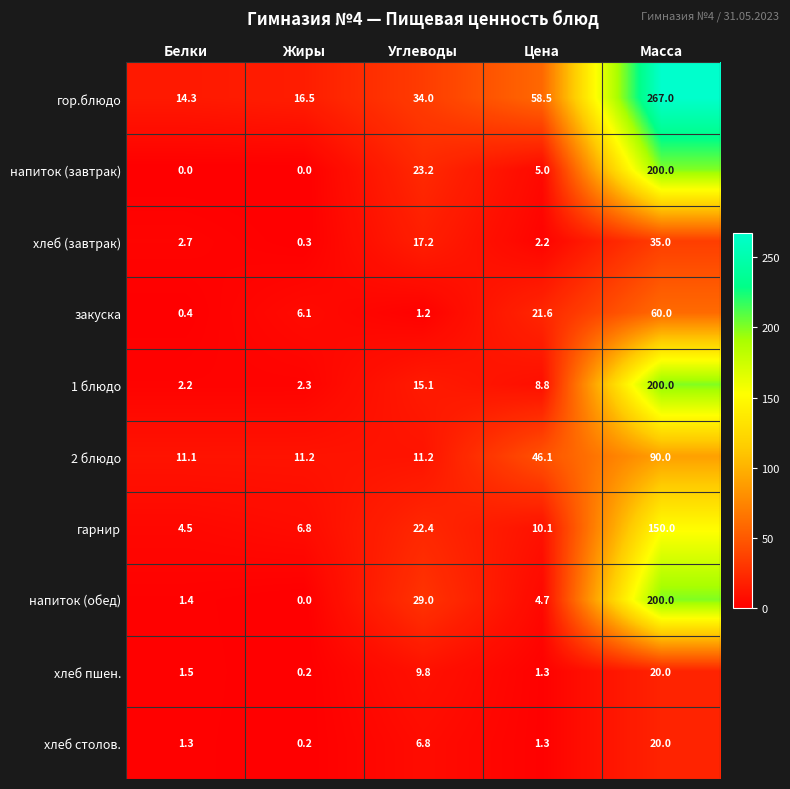

Which label corresponds to the largest value in the chart?

Масса